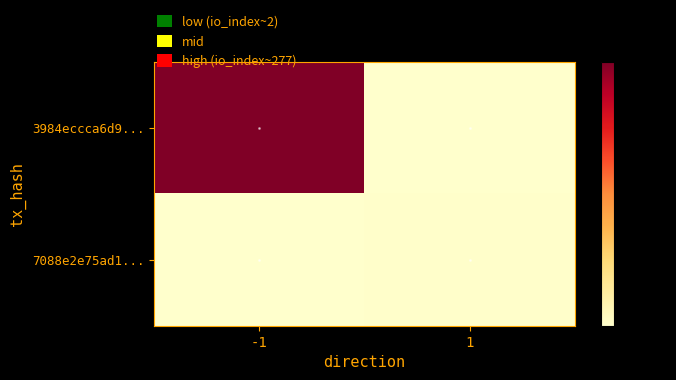

Reading left to right, extract all data points from this chart.

3984eccca6d9...: -1=277	1=0
7088e2e75ad1...: -1=0	1=2